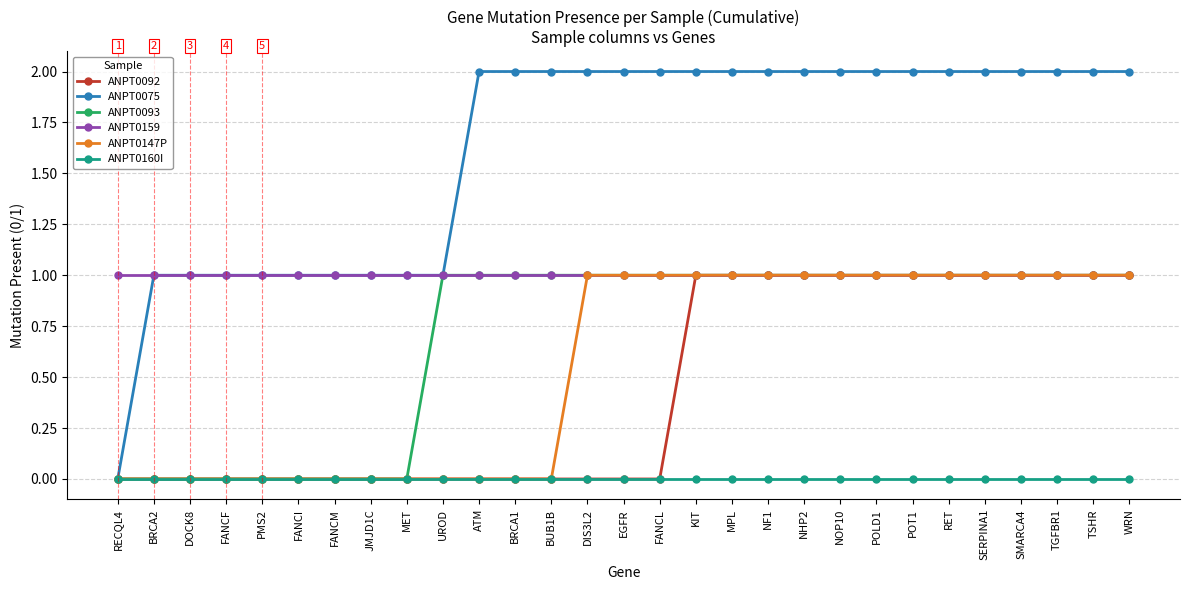

Reading left to right, list all the values displayed in this chart.

ANPT0092: 0	0	0	0	0	0	0	0	0	0	0	0	0	0	0	0	1	1	1	1	1	1	1	1	1	1	1	1	1
ANPT0075: 0	1	1	1	1	1	1	1	1	1	2	2	2	2	2	2	2	2	2	2	2	2	2	2	2	2	2	2	2
ANPT0093: 0	0	0	0	0	0	0	0	0	1	1	1	1	1	1	1	1	1	1	1	1	1	1	1	1	1	1	1	1
ANPT0159: 1	1	1	1	1	1	1	1	1	1	1	1	1	1	1	1	1	1	1	1	1	1	1	1	1	1	1	1	1
ANPT0147P: 0	0	0	0	0	0	0	0	0	0	0	0	0	1	1	1	1	1	1	1	1	1	1	1	1	1	1	1	1
ANPT0160I: 0	0	0	0	0	0	0	0	0	0	0	0	0	0	0	0	0	0	0	0	0	0	0	0	0	0	0	0	0